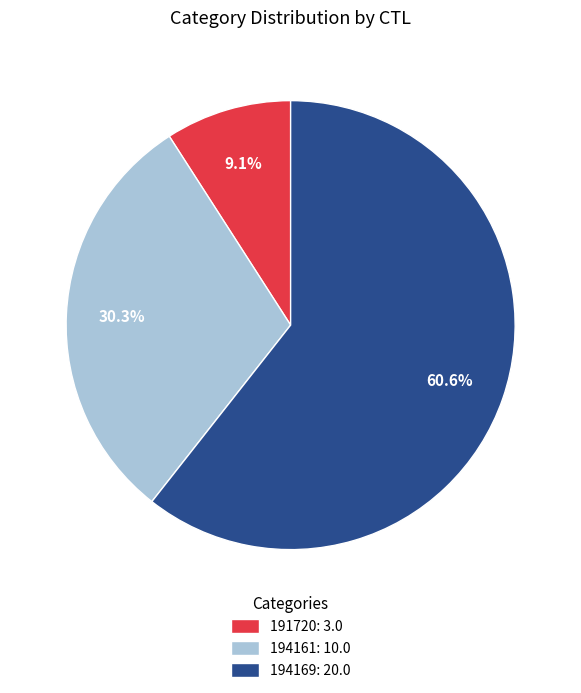

To the nearest percent, what is the combined percentage of 194169 and 194161?

91%